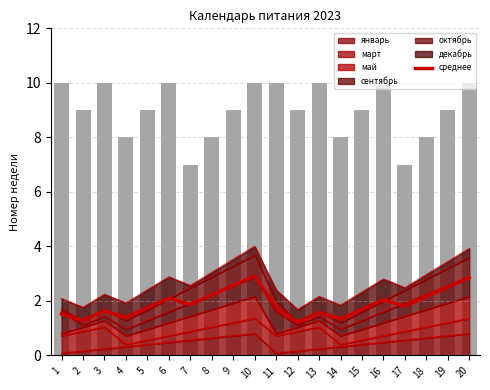

Is it true that the value at 17 is 0.9?

False